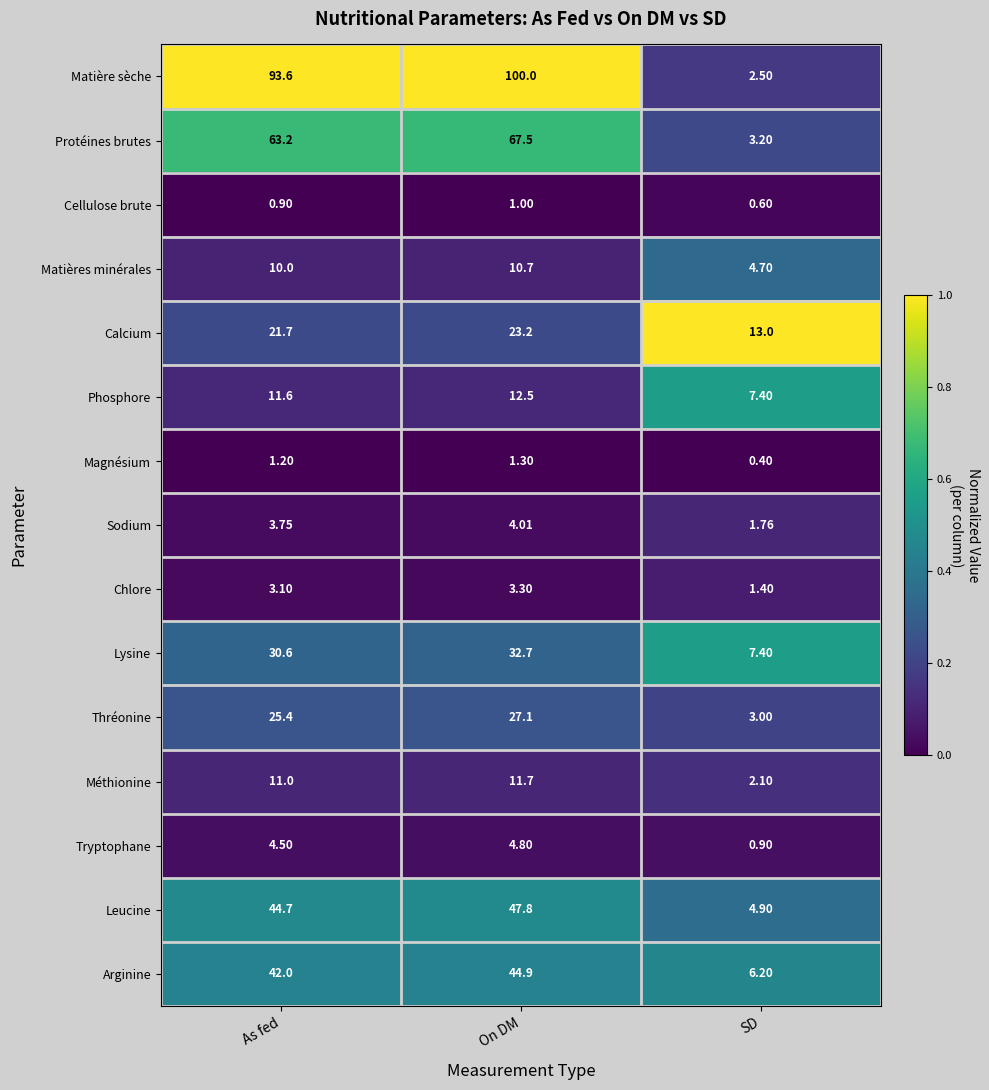

Where is Tryptophane nearest to the value 2?

SD